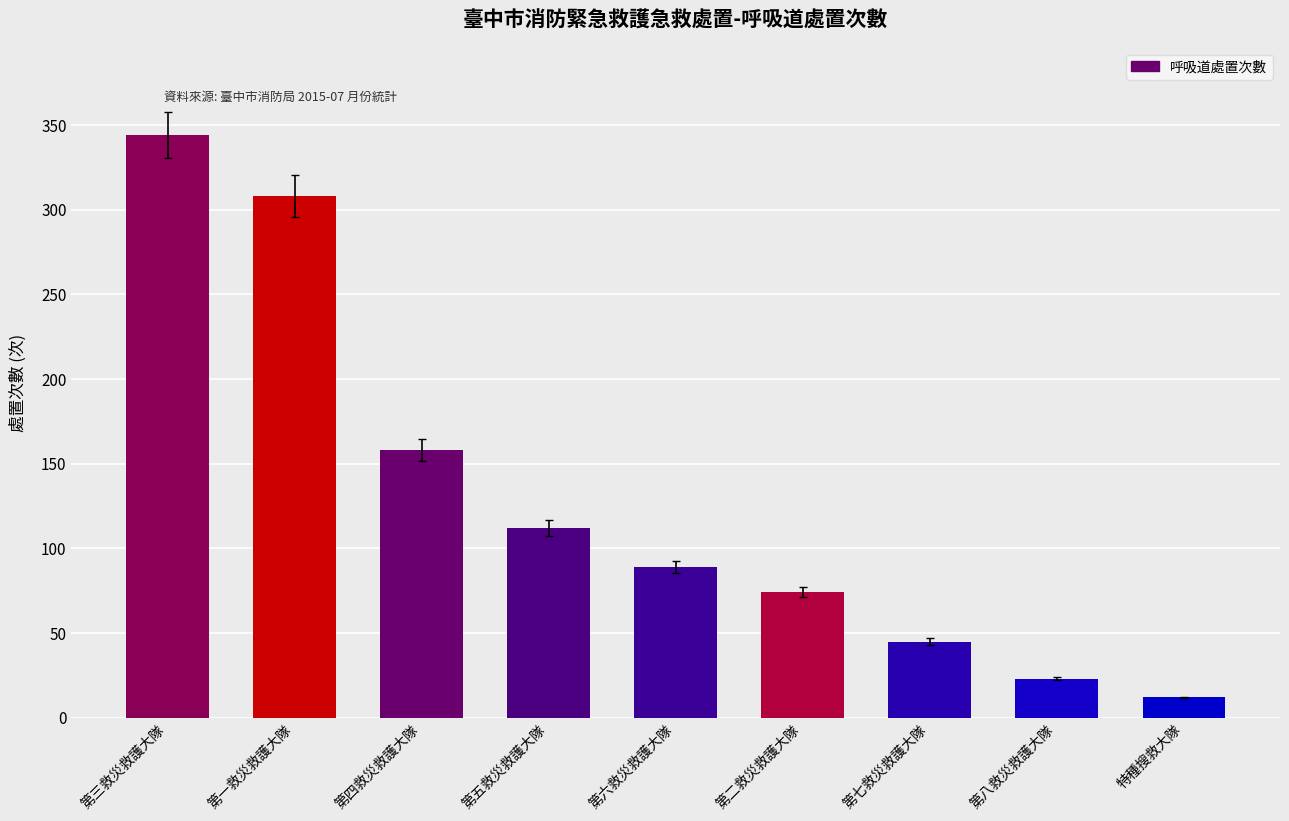

The value at 第七救災救護大隊 is 78. True or false?

False